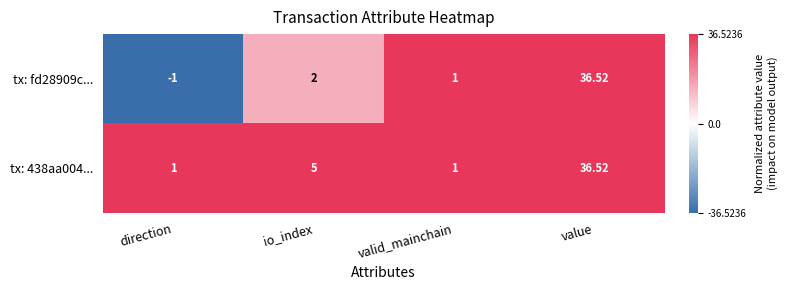

Which category has the highest value in the tx: fd28909c... series?

value